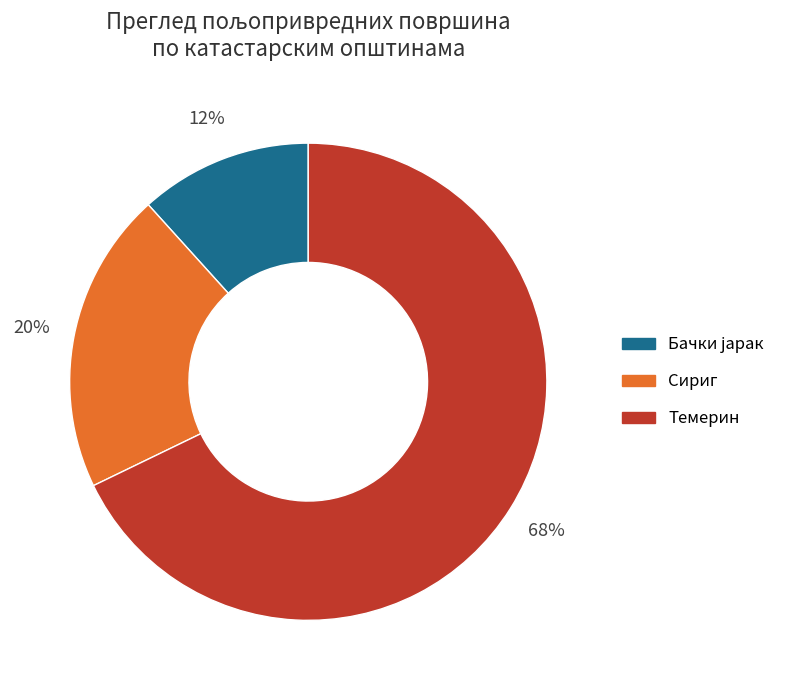

Count the number of slices in the pie.

3